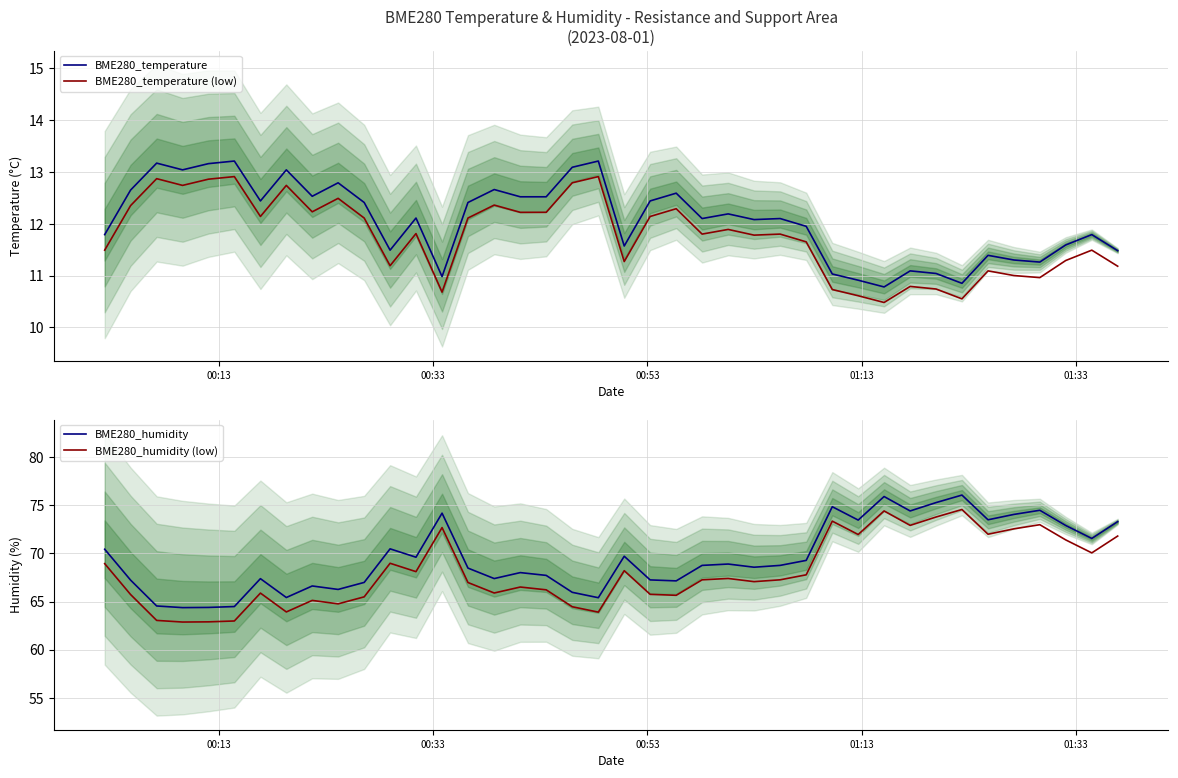

Is this an area chart (filled region under the line)?

No